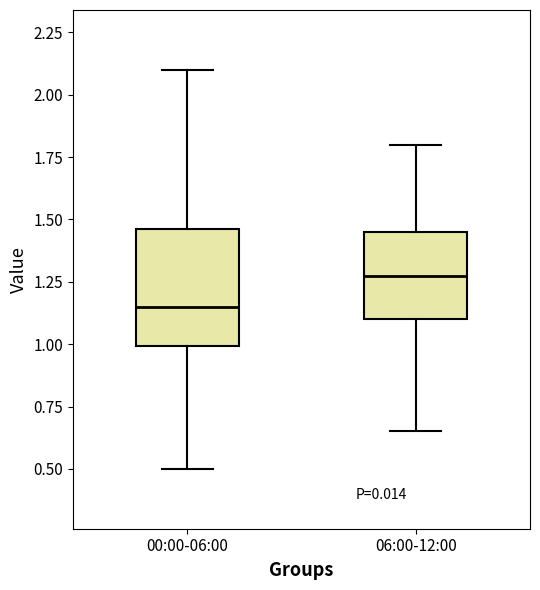

Reading left to right, transcribe this box plot: for each box, give where its median line is, the range the box spans, and where its two whiskers end, as read against the y-axis. The values are not printed on the chart, so give them approximately, as read against the axis.

00:00-06:00: median 1.15, box 1.00 to 1.45, whiskers 0.50 to 2.10
06:00-12:00: median 1.30, box 1.10 to 1.45, whiskers 0.65 to 1.80